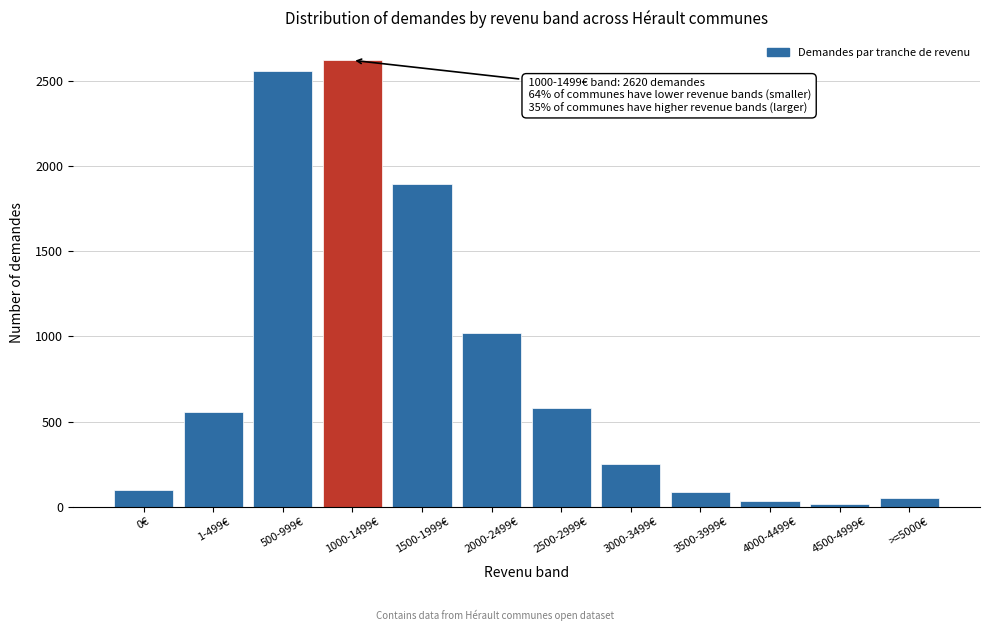

Approximately how many times larger is the value at 1000-1499€ compared to 500-999€?

1.0